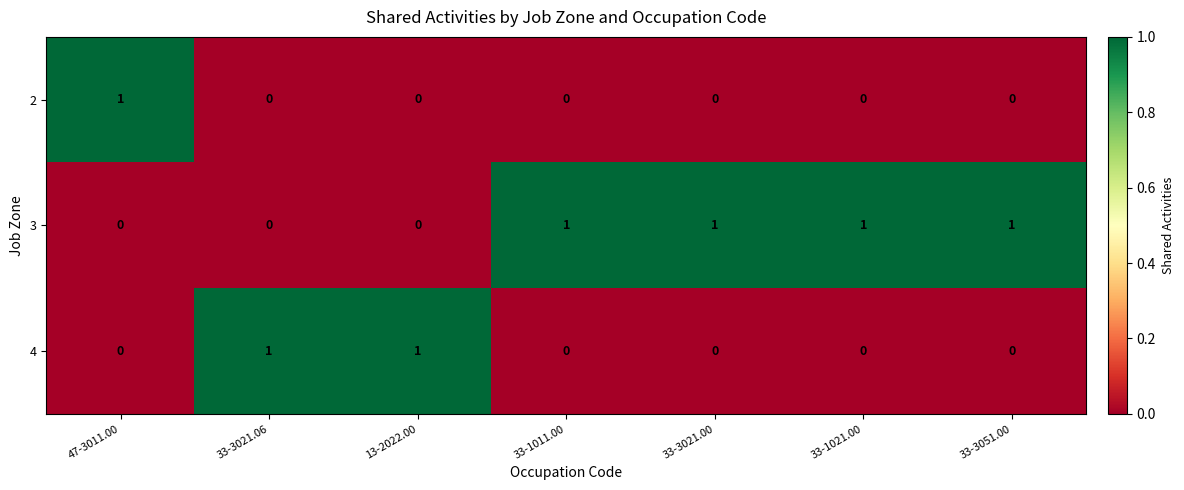

Reading left to right, list all the values displayed in this chart.

2: 1	0	0	0	0	0	0
3: 0	0	0	1	1	1	1
4: 0	1	1	0	0	0	0